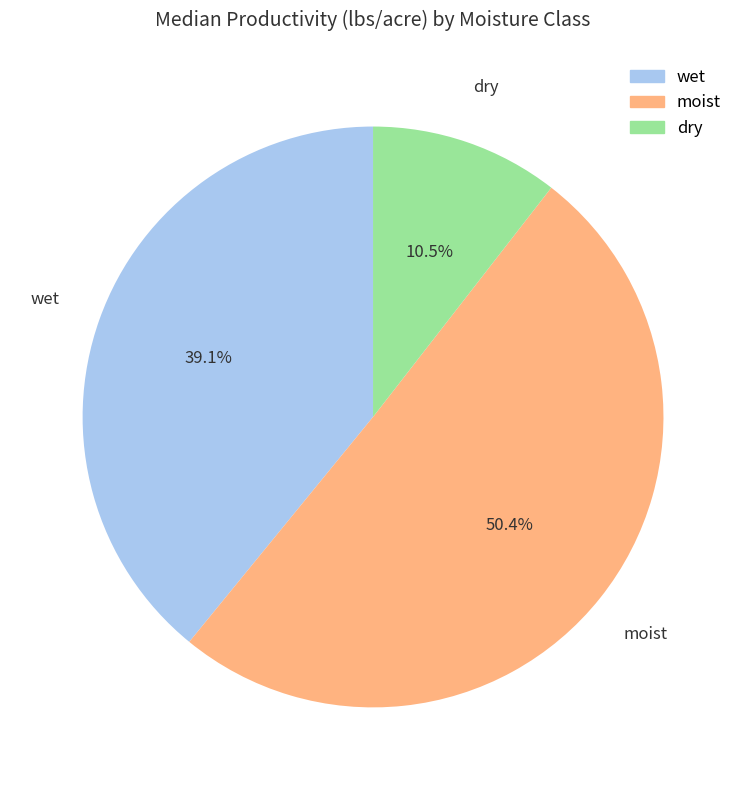

True or false: moist accounts for 50% of the total.

True